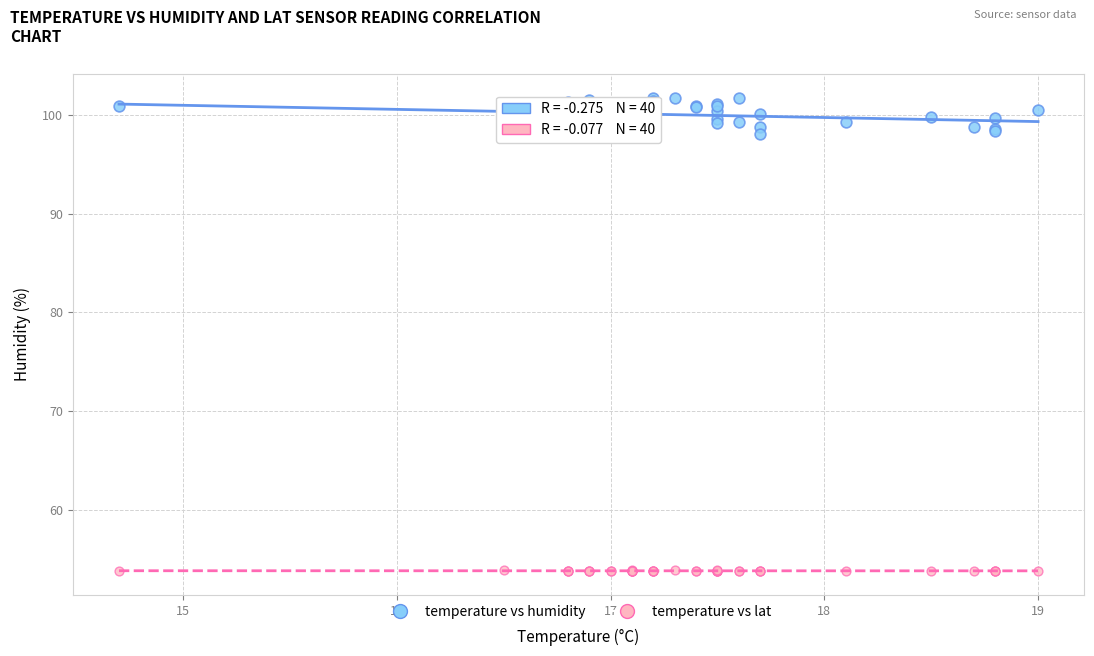

Which series has the widest spread of Y values?

temperature vs humidity